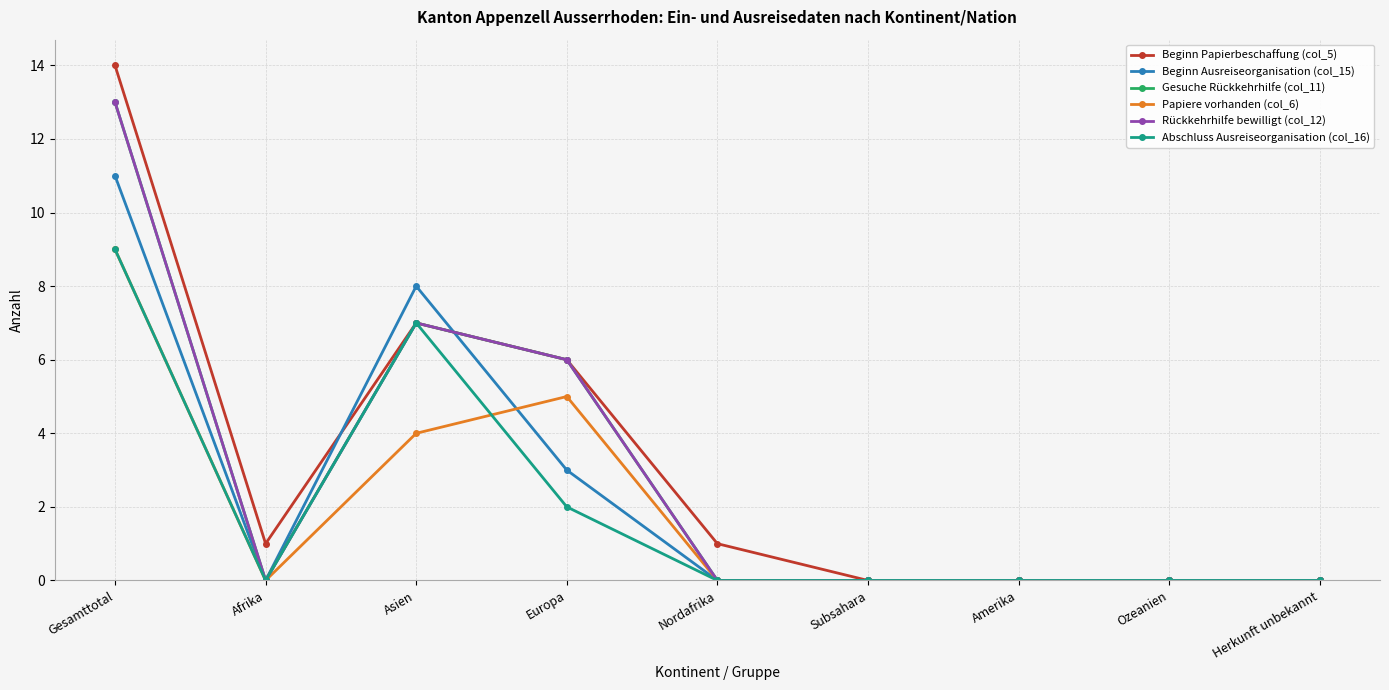

At which label does Rückkehrhilfe bewilligt (col_12) reach its minimum?

Afrika